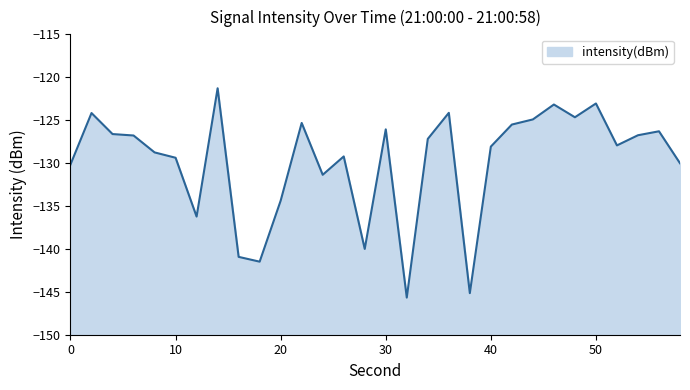

What is the minimum value shown in the chart?

-145.7